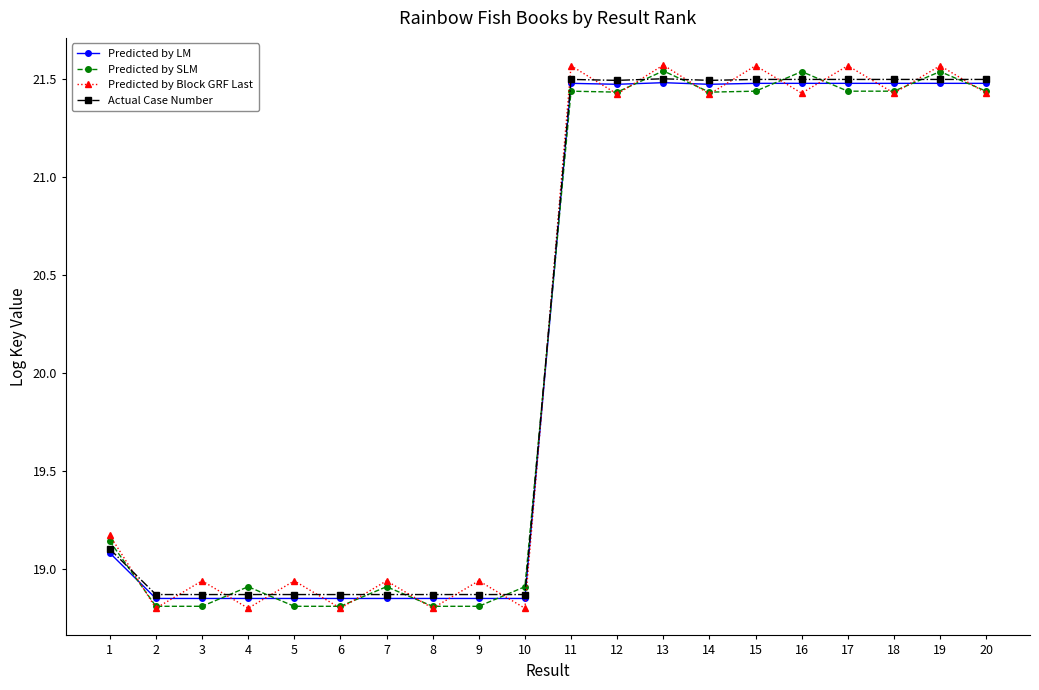

How many Predicted by Block GRF Last values are between 18 and 21?

10